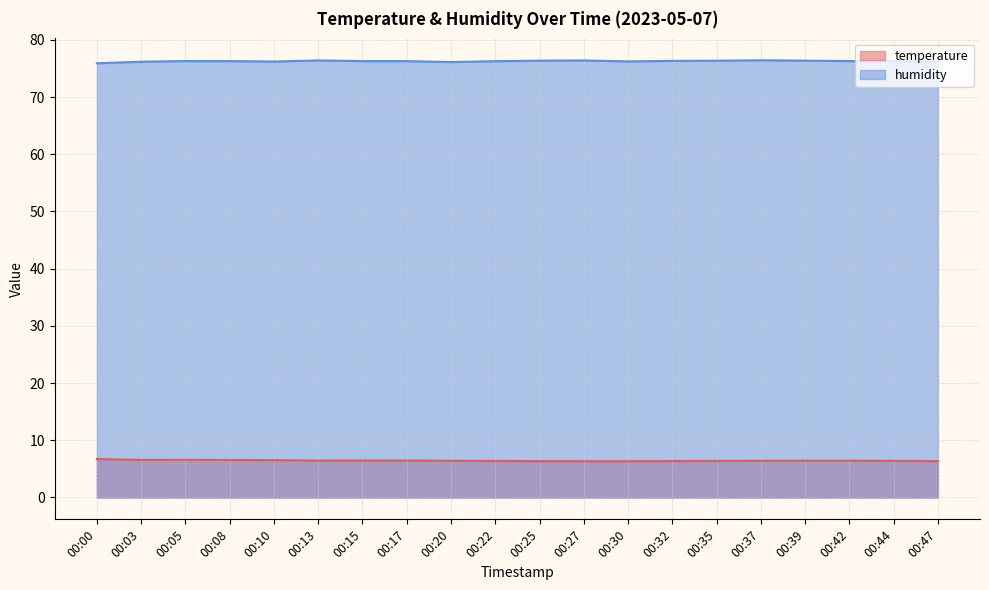

Which series has the largest range (max minus min)?

humidity